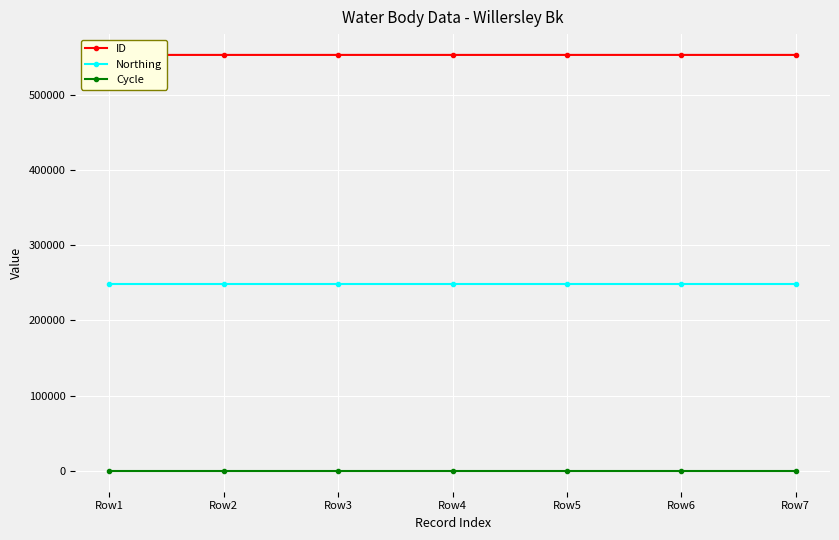

The value of ID at Row4 is 553054. True or false?

True